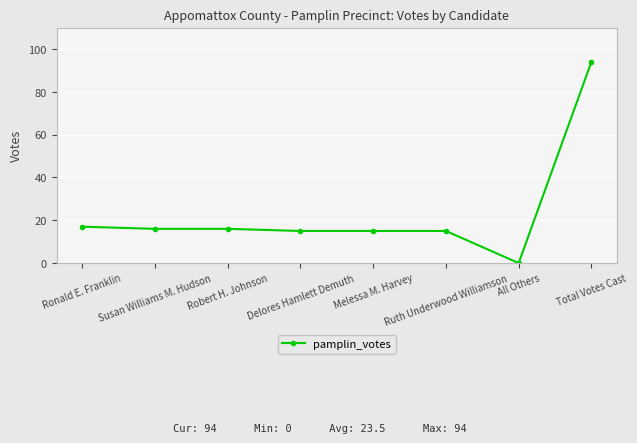

What is the maximum value shown in the chart?

94